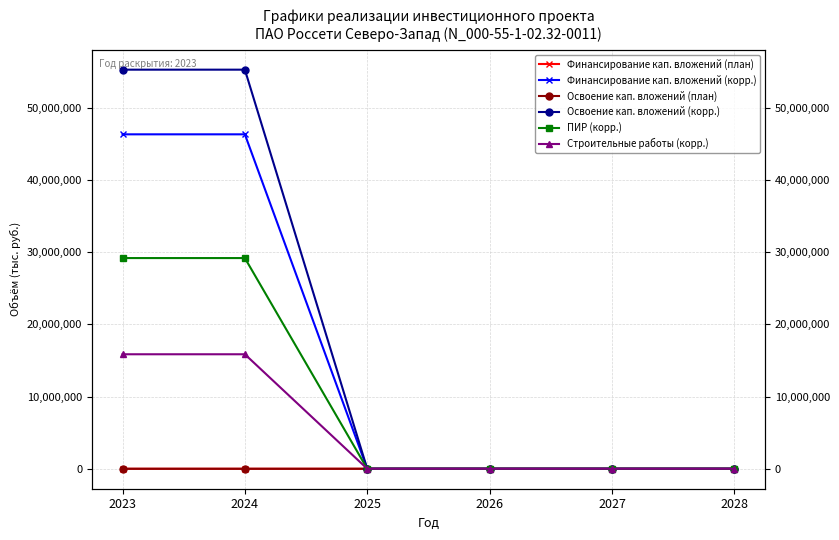

Where is Освоение кап. вложений (план) nearest to the value 9?

2025